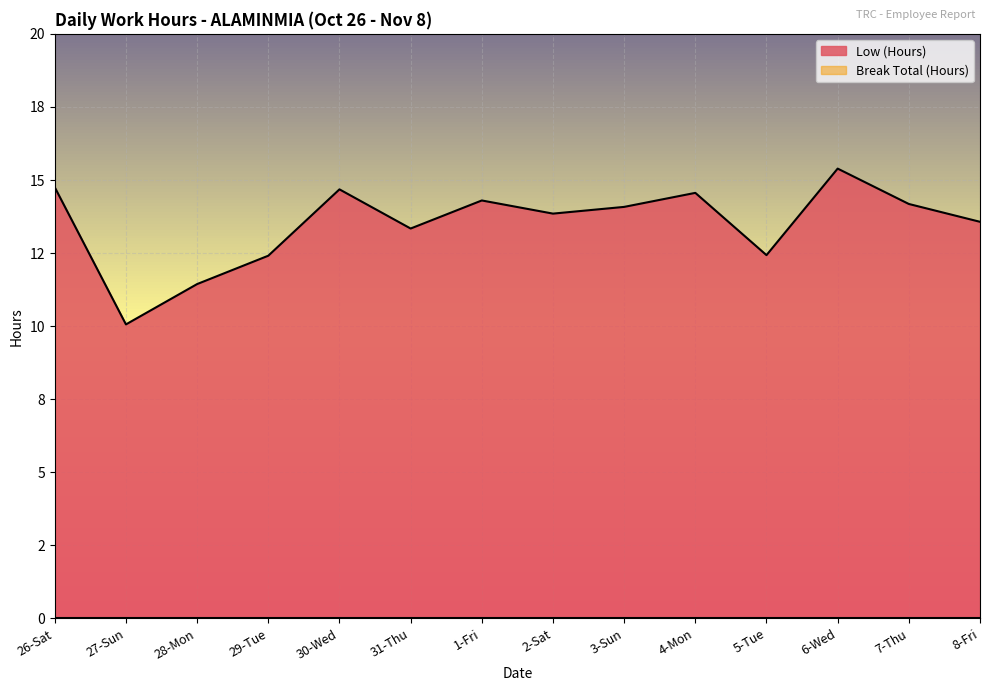

What is the greatest value displayed?

15.4